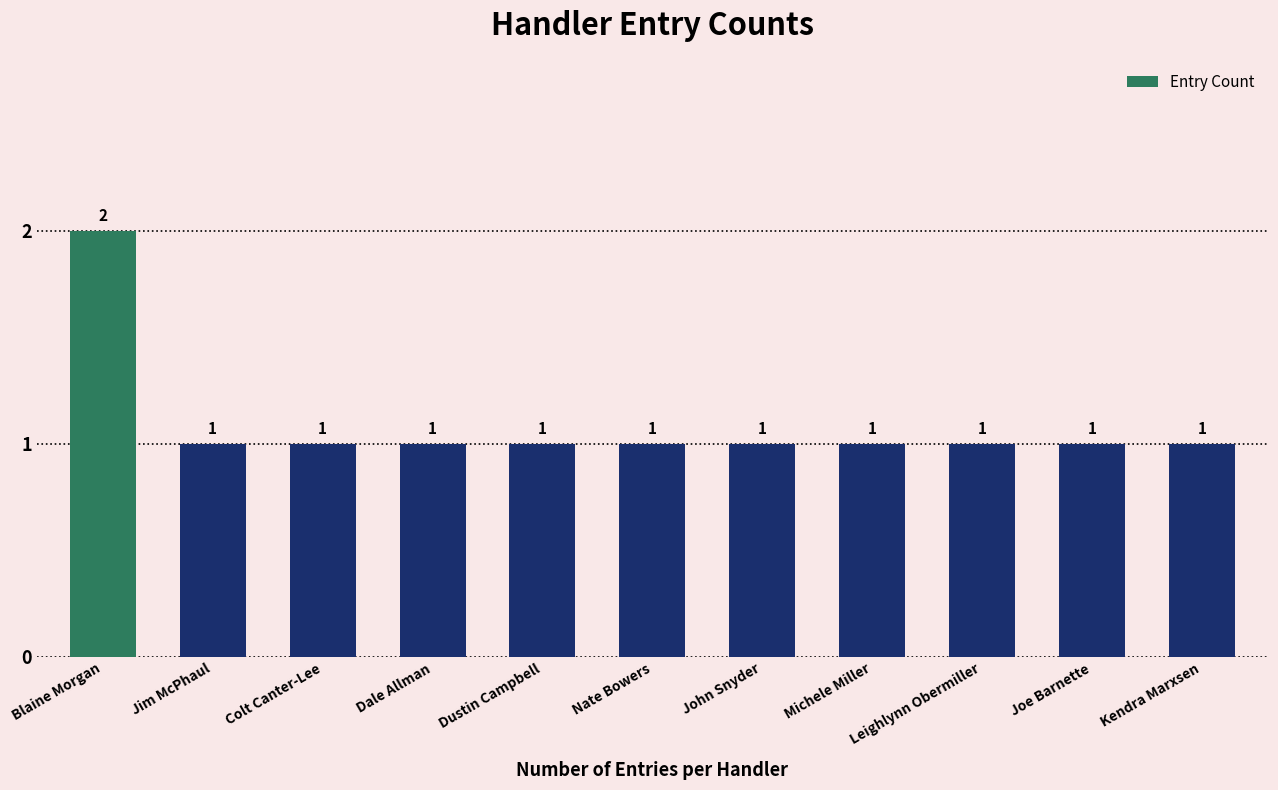

Which label corresponds to the largest value in the chart?

Blaine Morgan